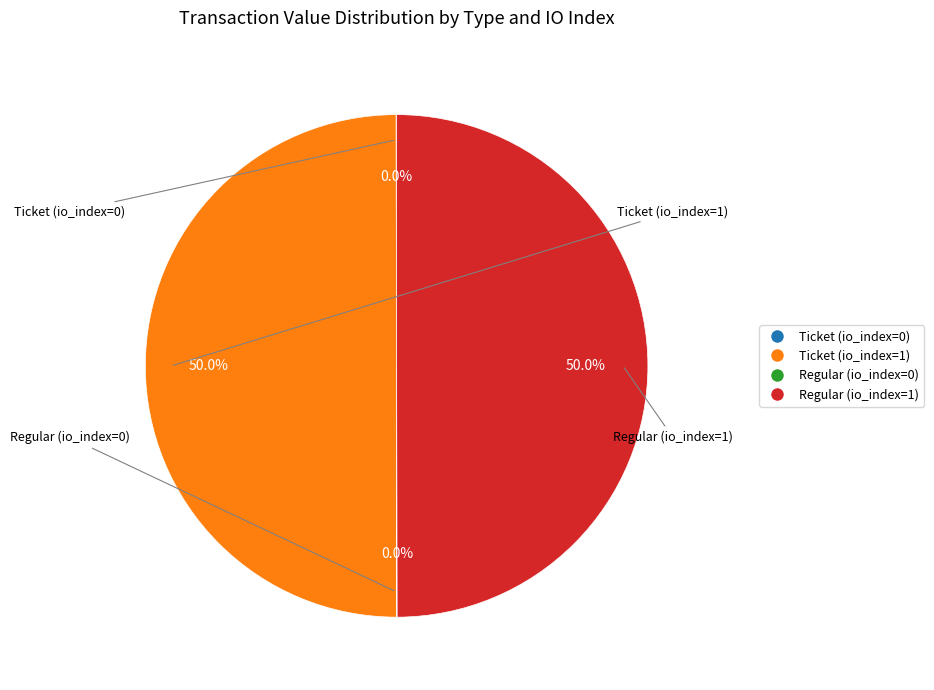

What portion of the pie excludes Regular (io_index=1)?

50.0%